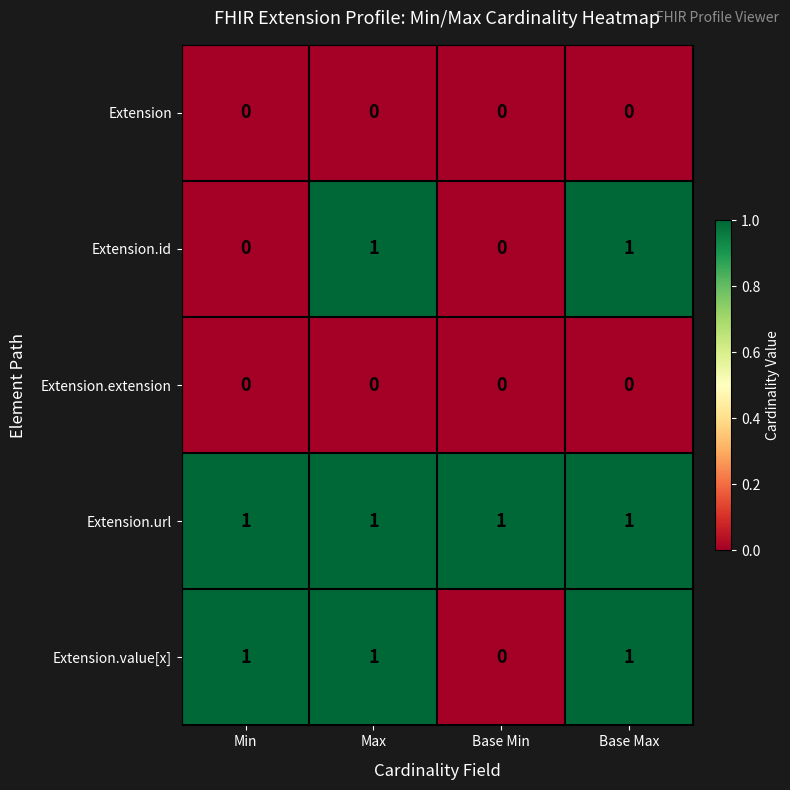

Which category has the lowest value in the Extension.value[x] series?

Base Min